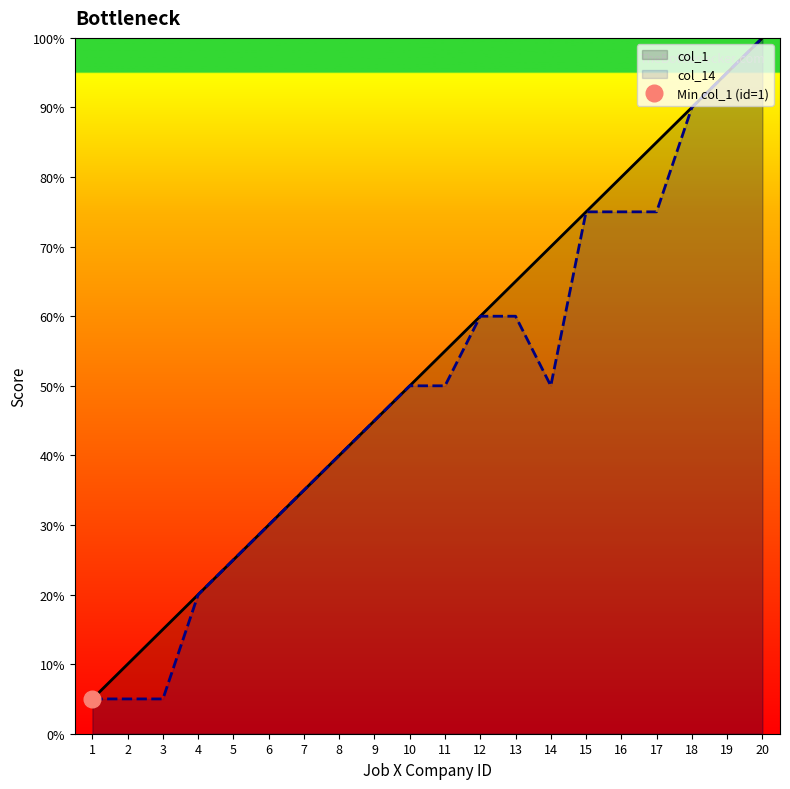

What is the minimum value for col_14?

5.0